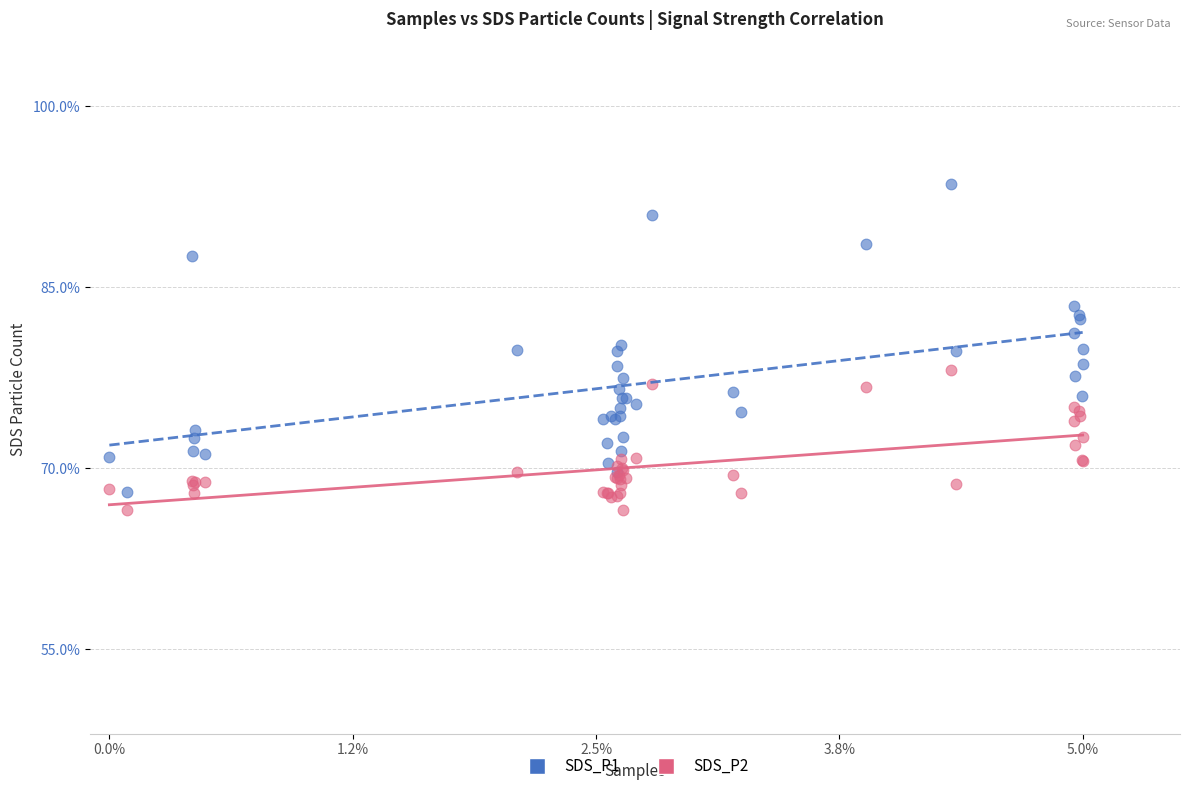

Which series reaches the minimum Y coordinate?

SDS_P2